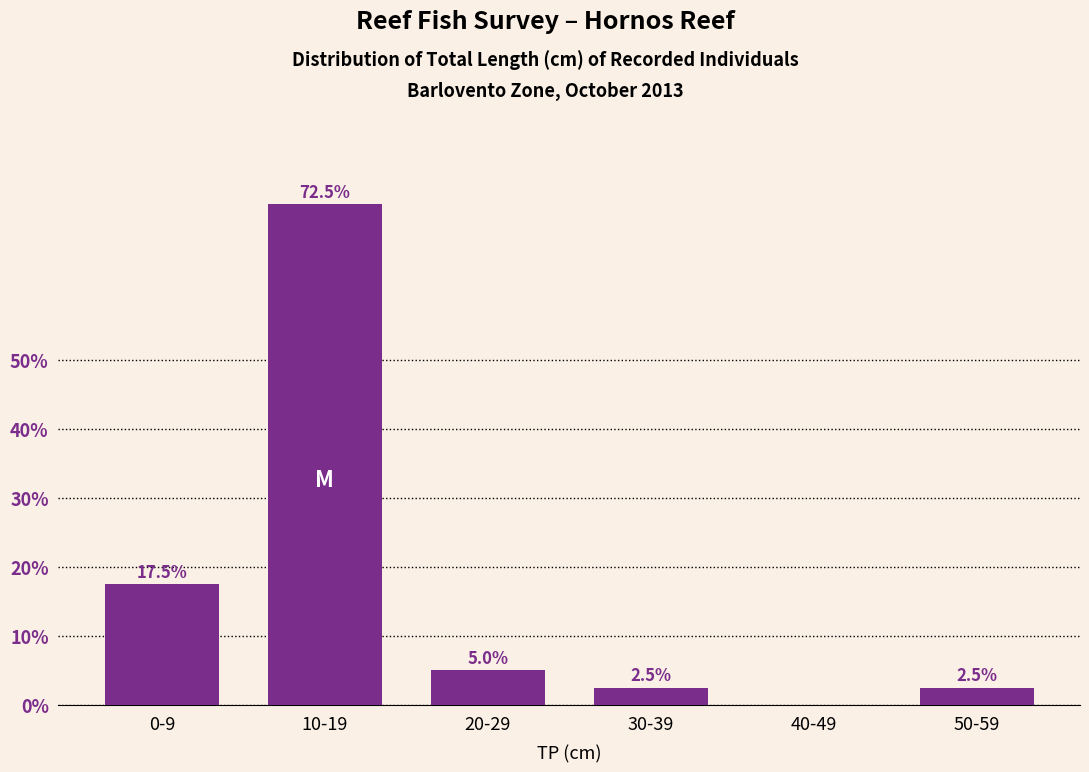

Reading left to right, what are all the values shown in this chart?

0-9=17.5	10-19=72.5	20-29=5.0	30-39=2.5	40-49=0.0	50-59=2.5